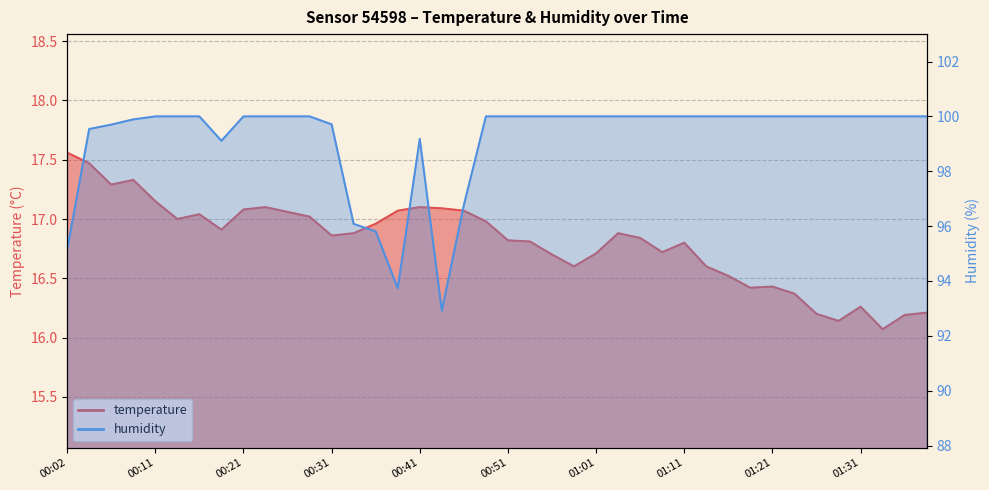

At 01:33, list the series in order from smallest to largest.

temperature, humidity